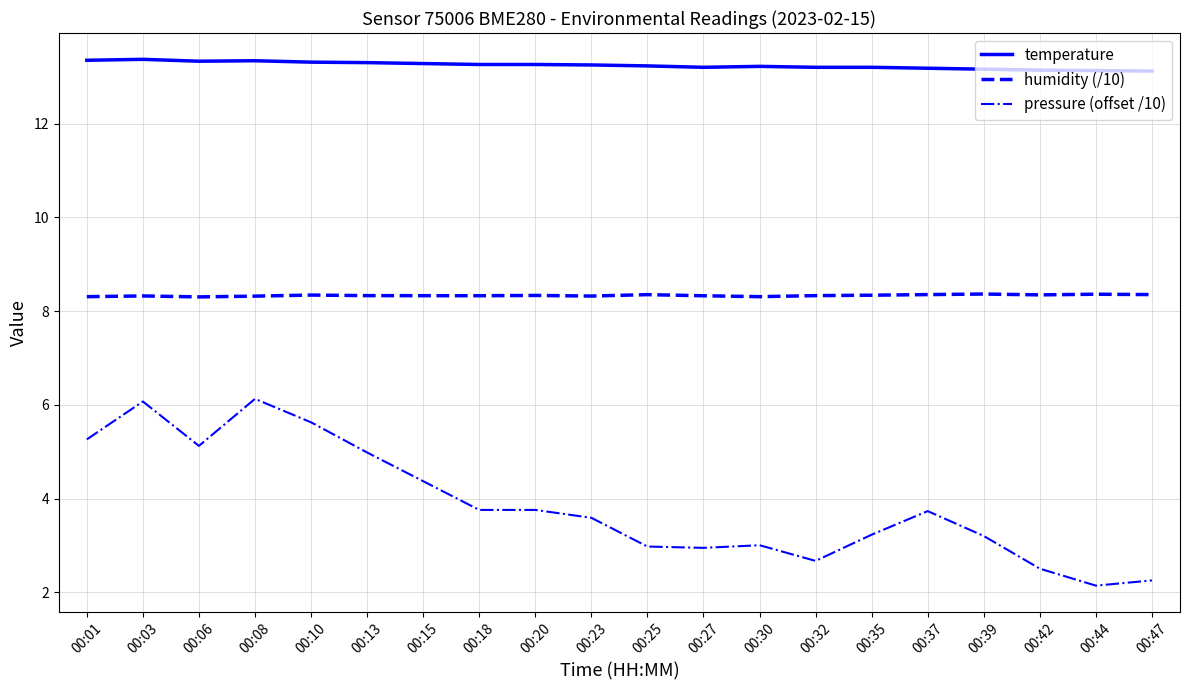

Is it true that pressure (offset /10) equals 7.7 at 00:06?

False